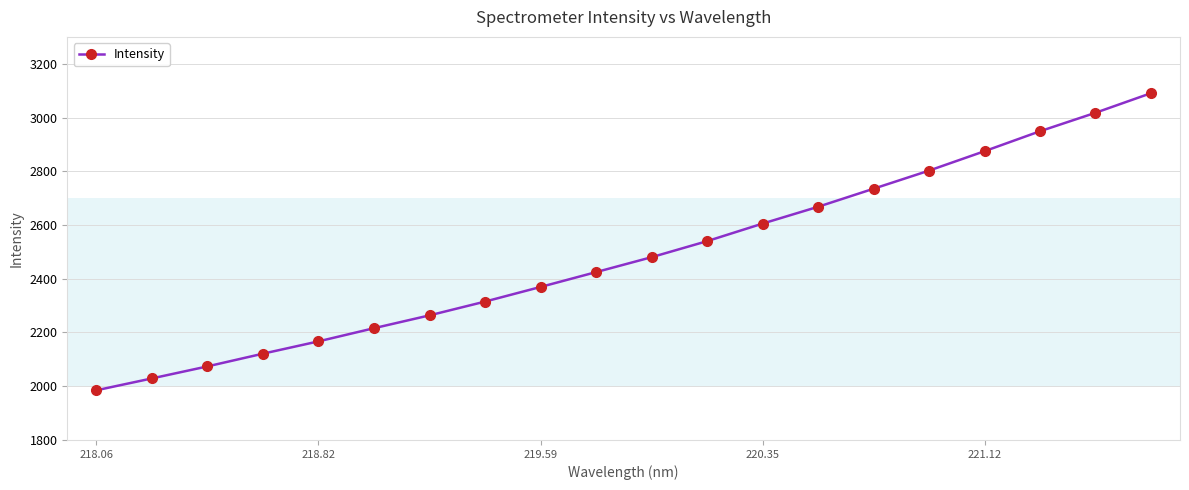

What is the sum of all values?

49726.8